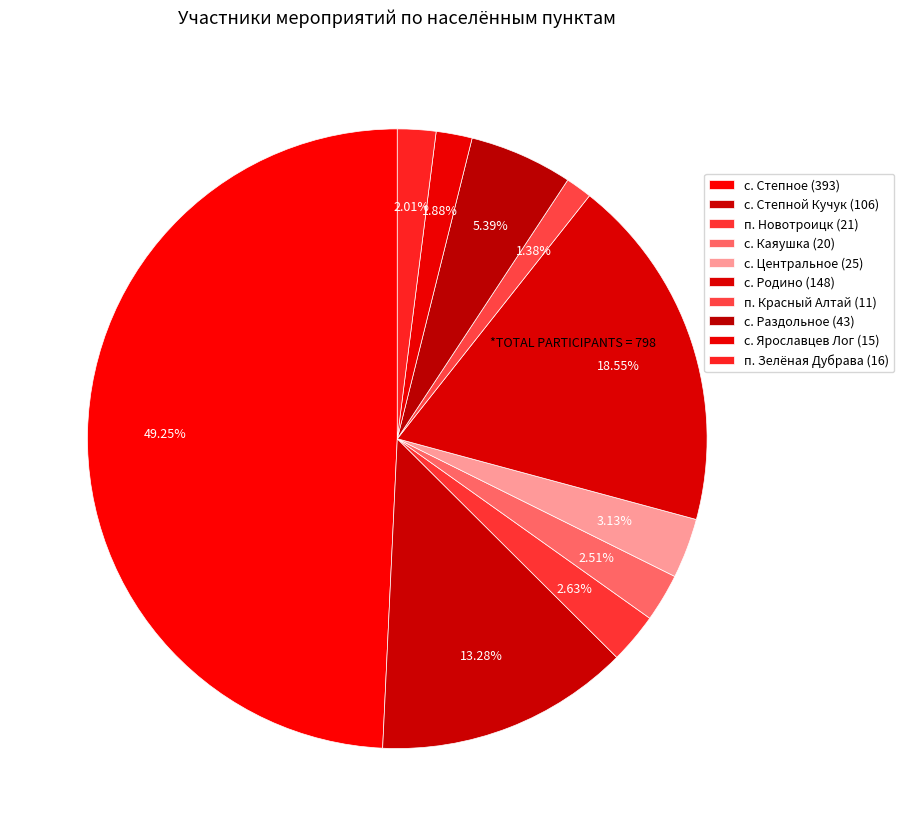

What percentage do п. Новотроицк and с. Ярославцев Лог together represent?

4.5%